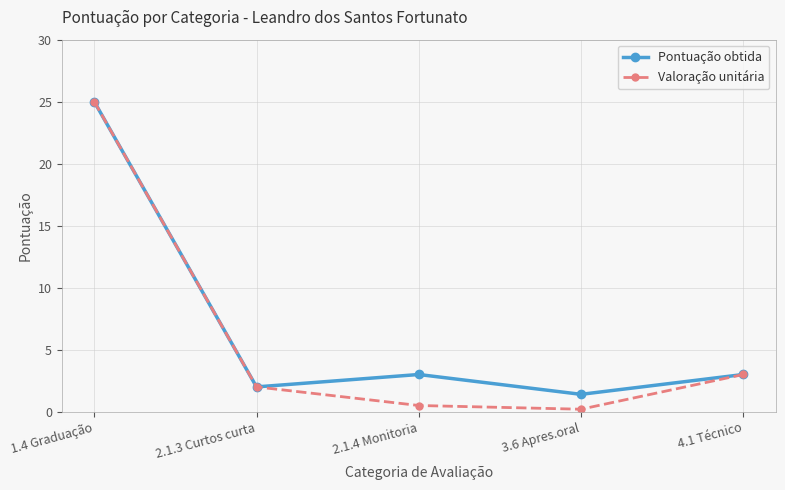

What is the average value of the Pontuação obtida series?

6.9